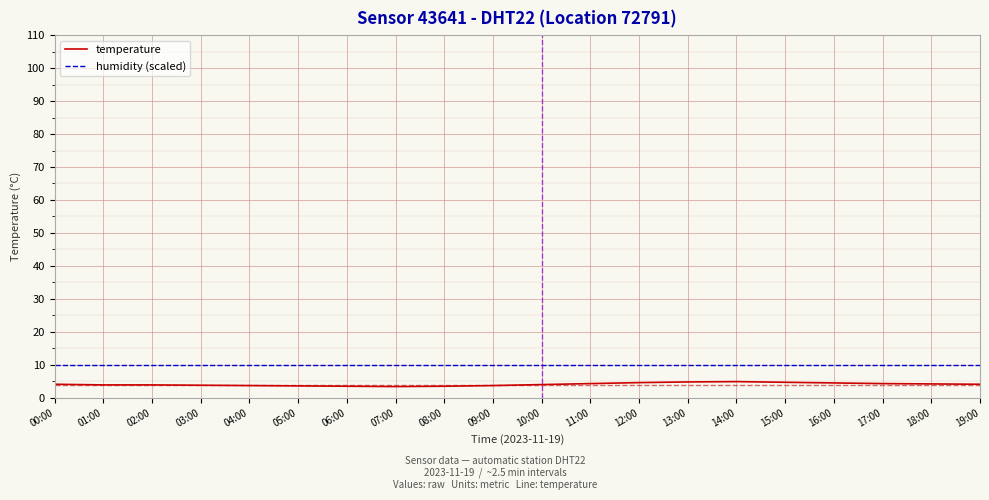

What is the difference between the highest and lowest values at 14:00?

5.1